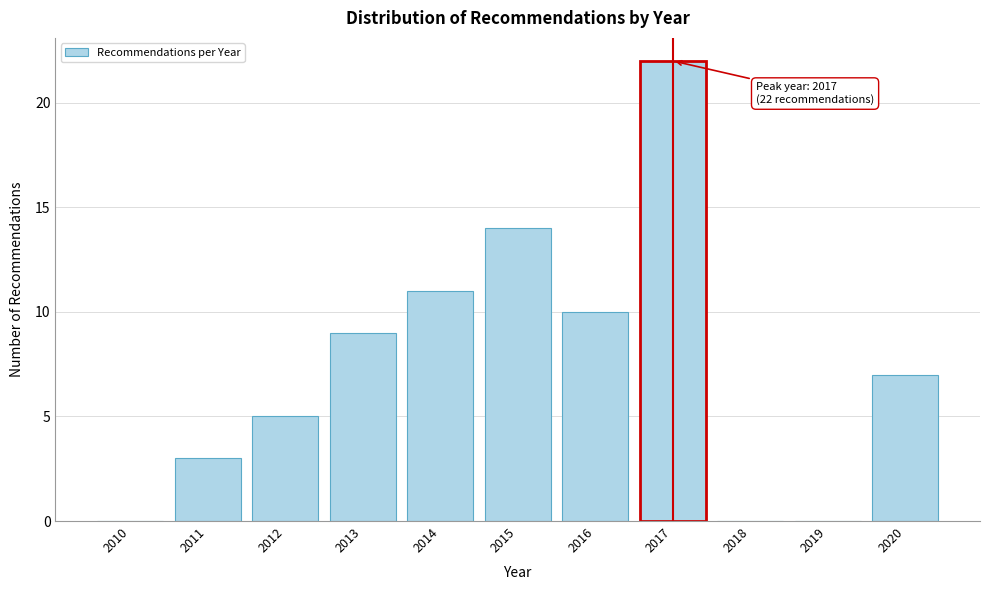

Reading left to right, list all the values displayed in this chart.

2010=0	2011=3	2012=5	2013=9	2014=11	2015=14	2016=10	2017=22	2018=0	2019=0	2020=7